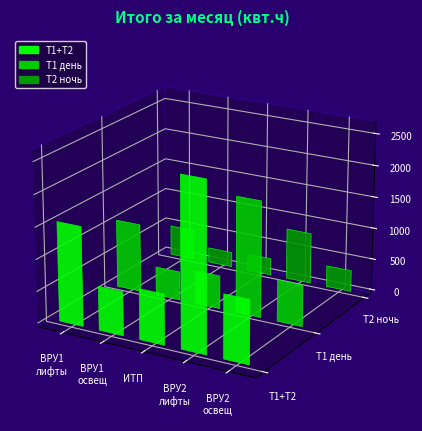

Between ВРУ 2 АВР (лифты) and ВРУ 1 АВР (лифты), which is larger?

ВРУ 2 АВР (лифты)